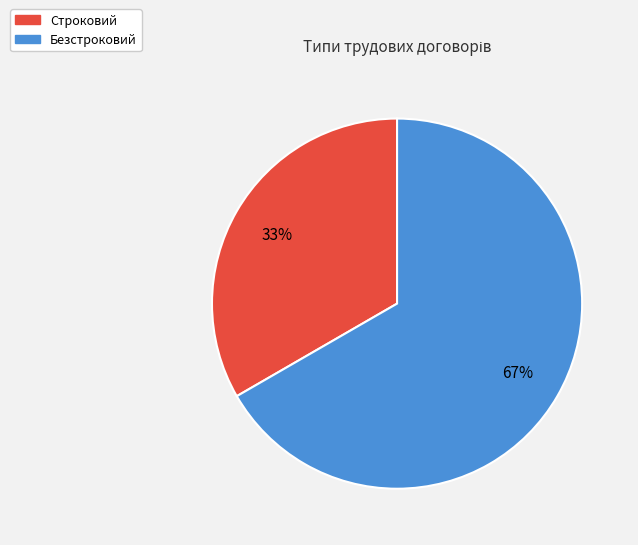

The Безстроковий slice represents 67% of the pie. True or false?

True